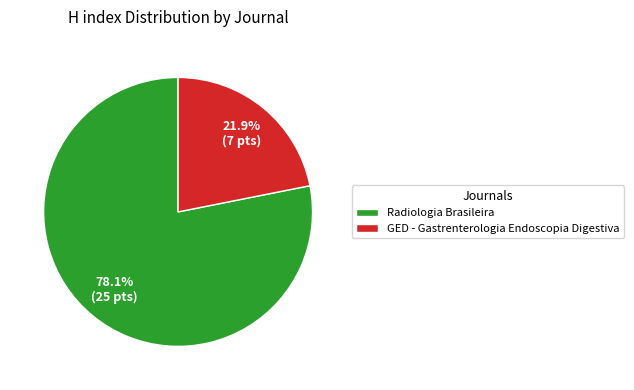

What is the ratio of the value at GED - Gastrenterologia Endoscopia Digestiva to the value at Radiologia Brasileira?

0.3